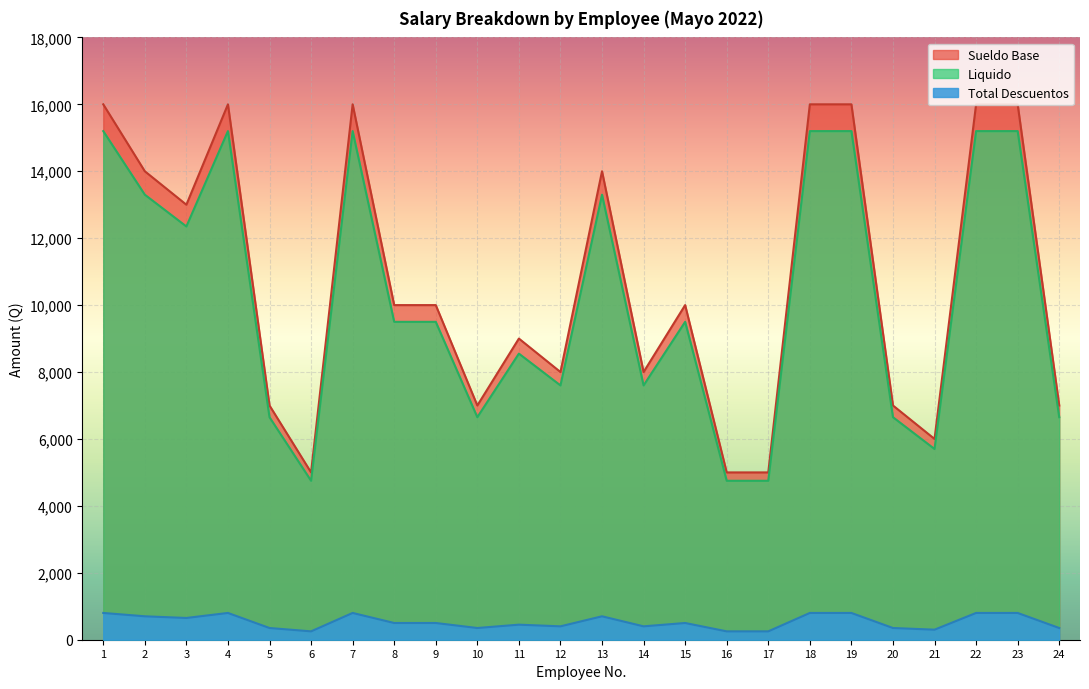

Count the number of categories in the chart.

24